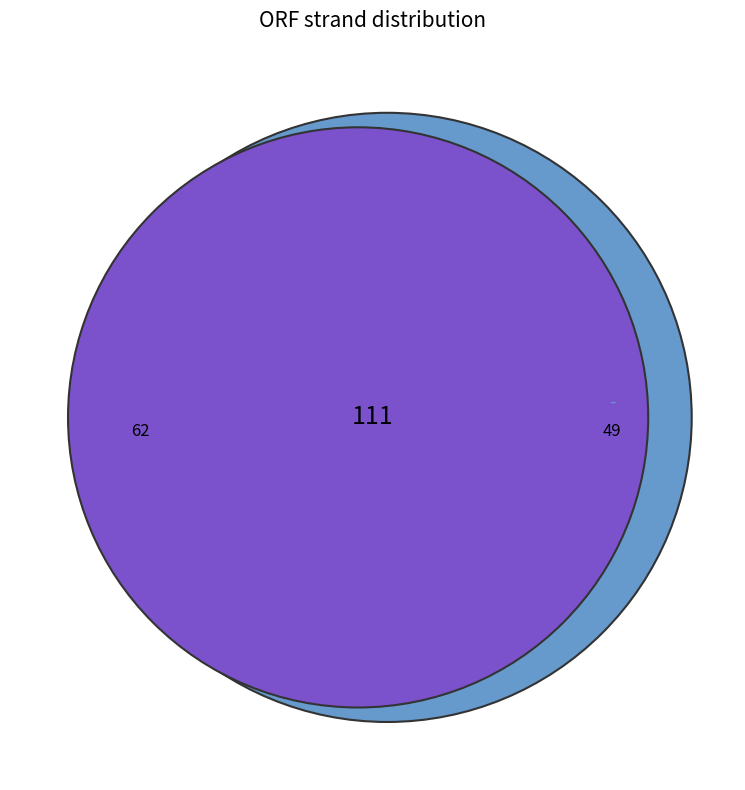

To the nearest percent, what portion does - represent?

44%